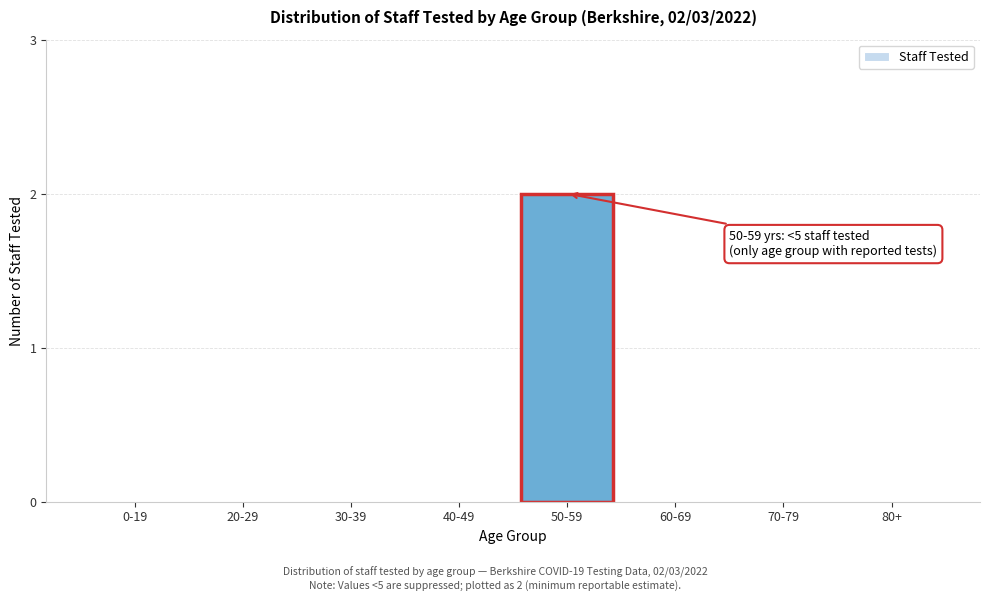

Reading left to right, extract all data points from this chart.

0-19=0	20-29=0	30-39=0	40-49=0	50-59=2	60-69=0	70-79=0	80+=0